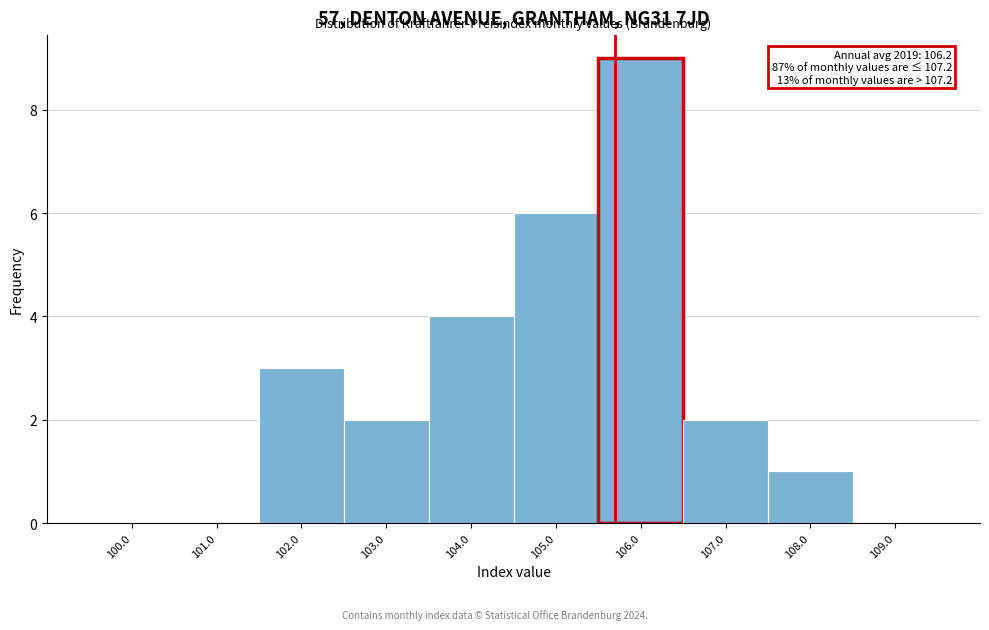

Reading right to left, transcribe all the data shown in this chart.

109.0=0	108.0=1	107.0=2	106.0=9	105.0=6	104.0=4	103.0=2	102.0=3	101.0=0	100.0=0